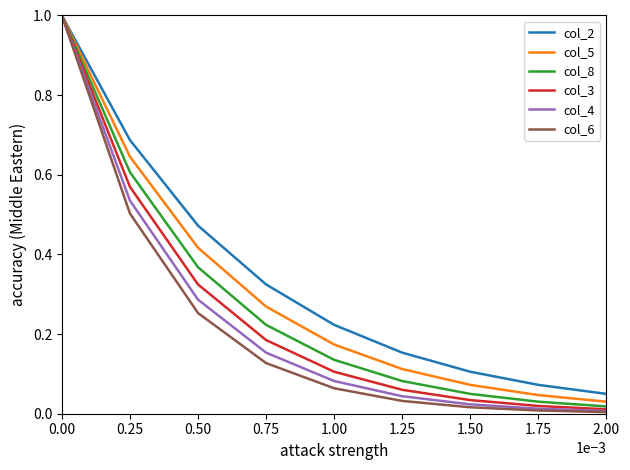

True or false: col_8 has a value of 1.0 at 0.00.

True